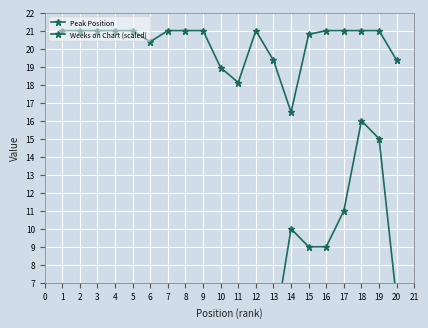

Which label corresponds to the smallest value in the chart?

1